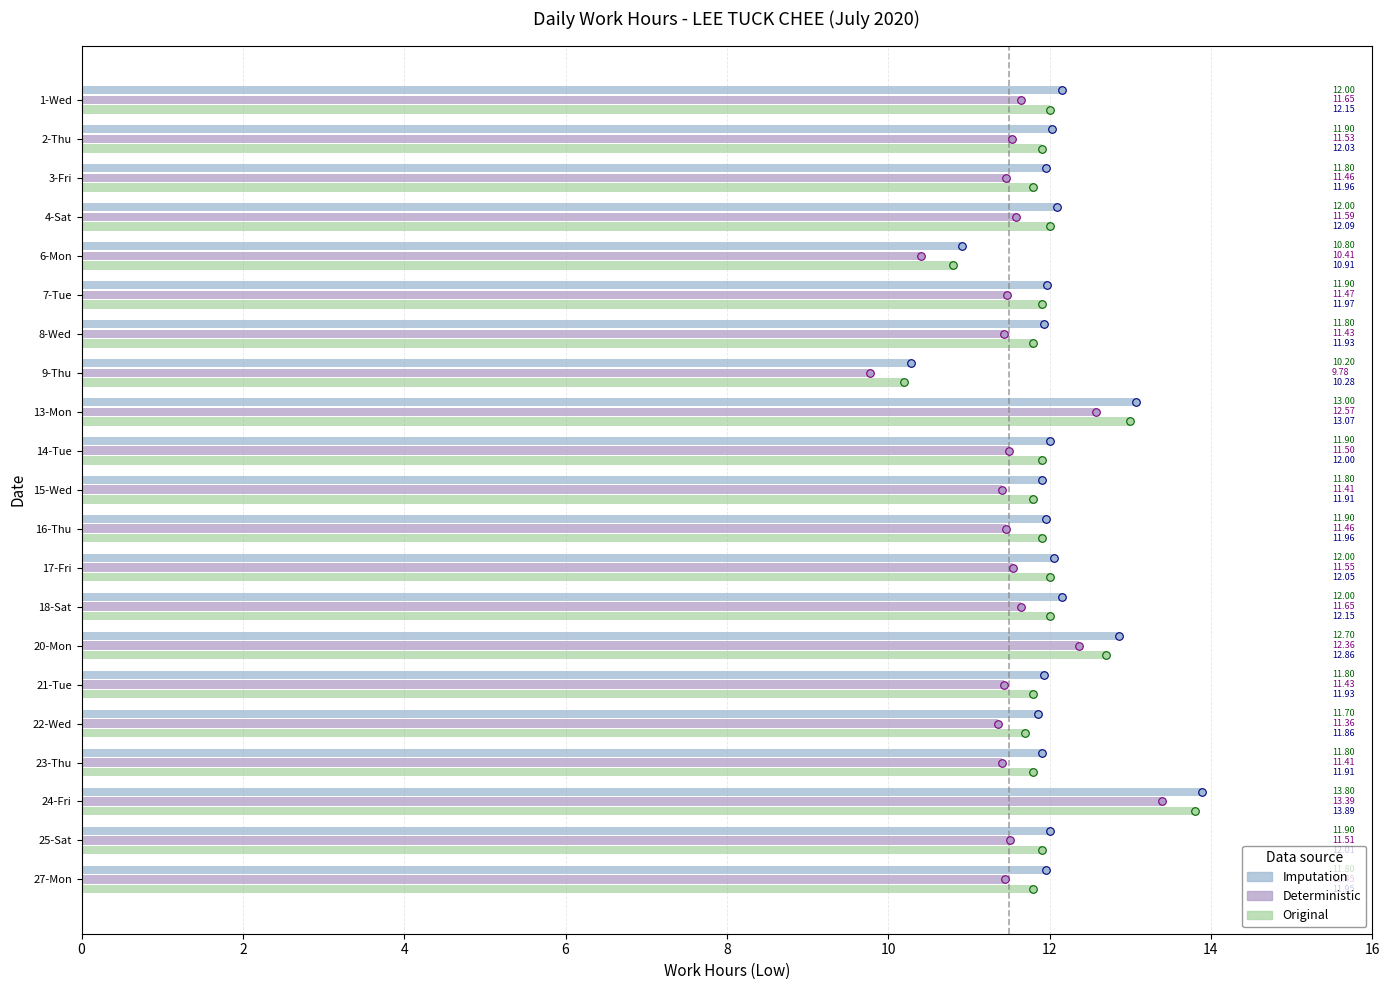

Which series has the largest Y range (max minus min)?

Imputation